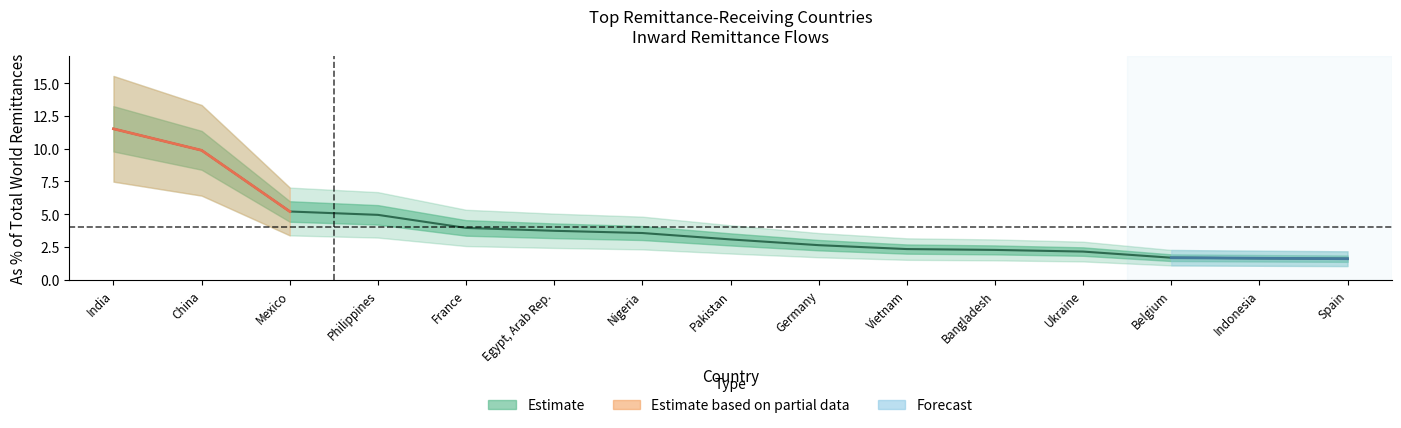

What is the value of the 2nd point from the left?

9.9